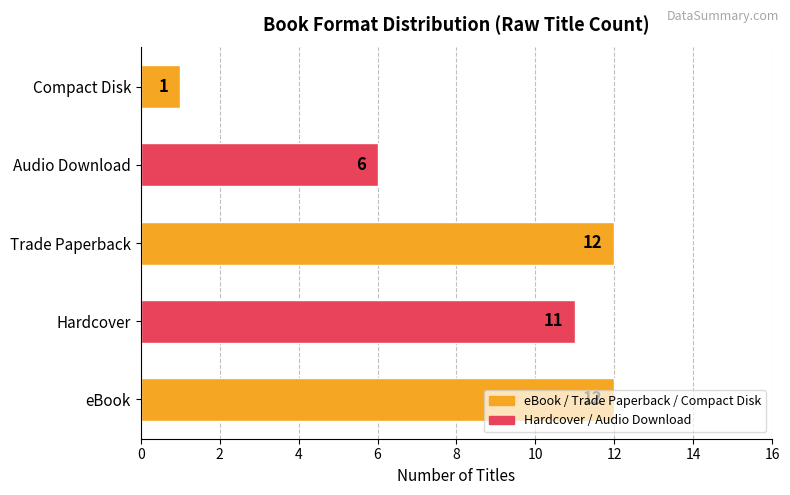

What is the approximate value at Audio Download?

6